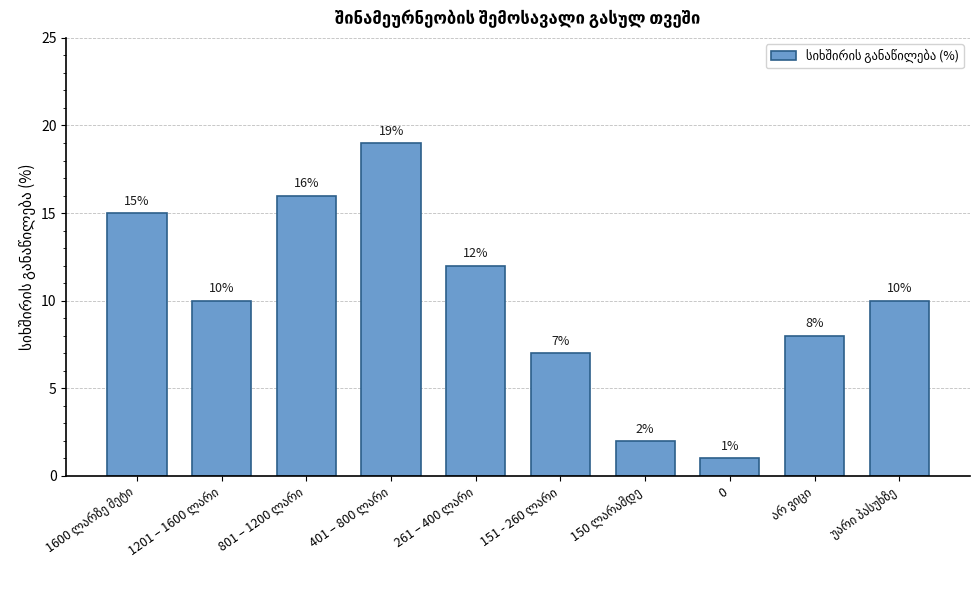

What position from the right is 0?

3